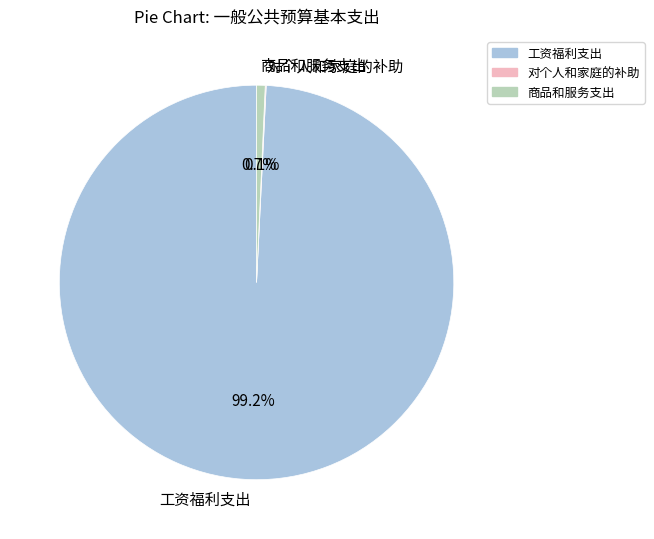

True or false: 工资福利支出 accounts for 99% of the total.

True